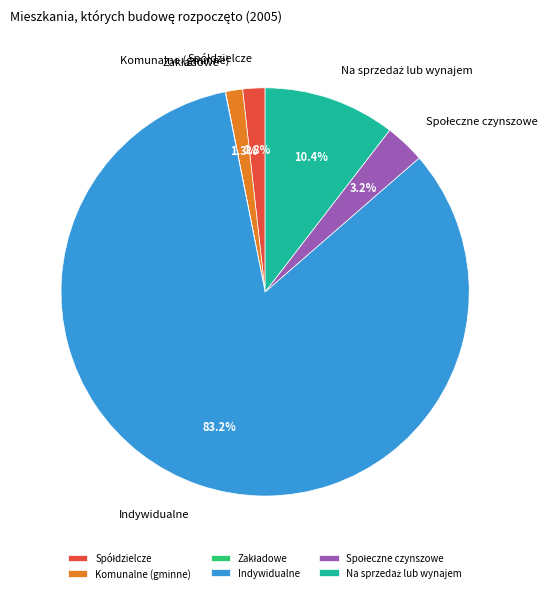

Which has a higher value, Indywidualne or Komunalne (gminne)?

Indywidualne